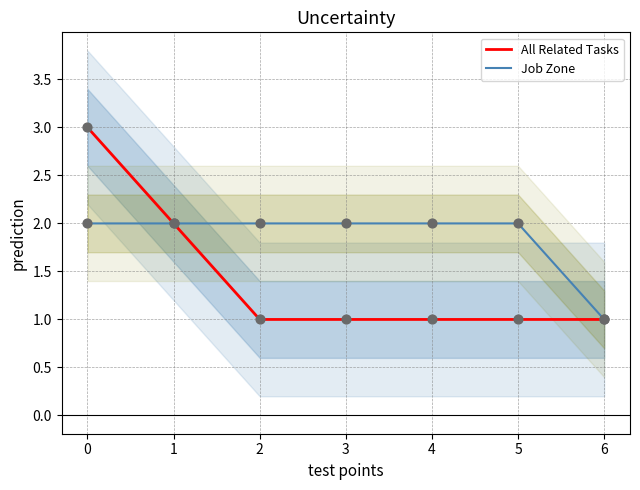

What are all the series names shown in the legend?

All Related Tasks, Job Zone